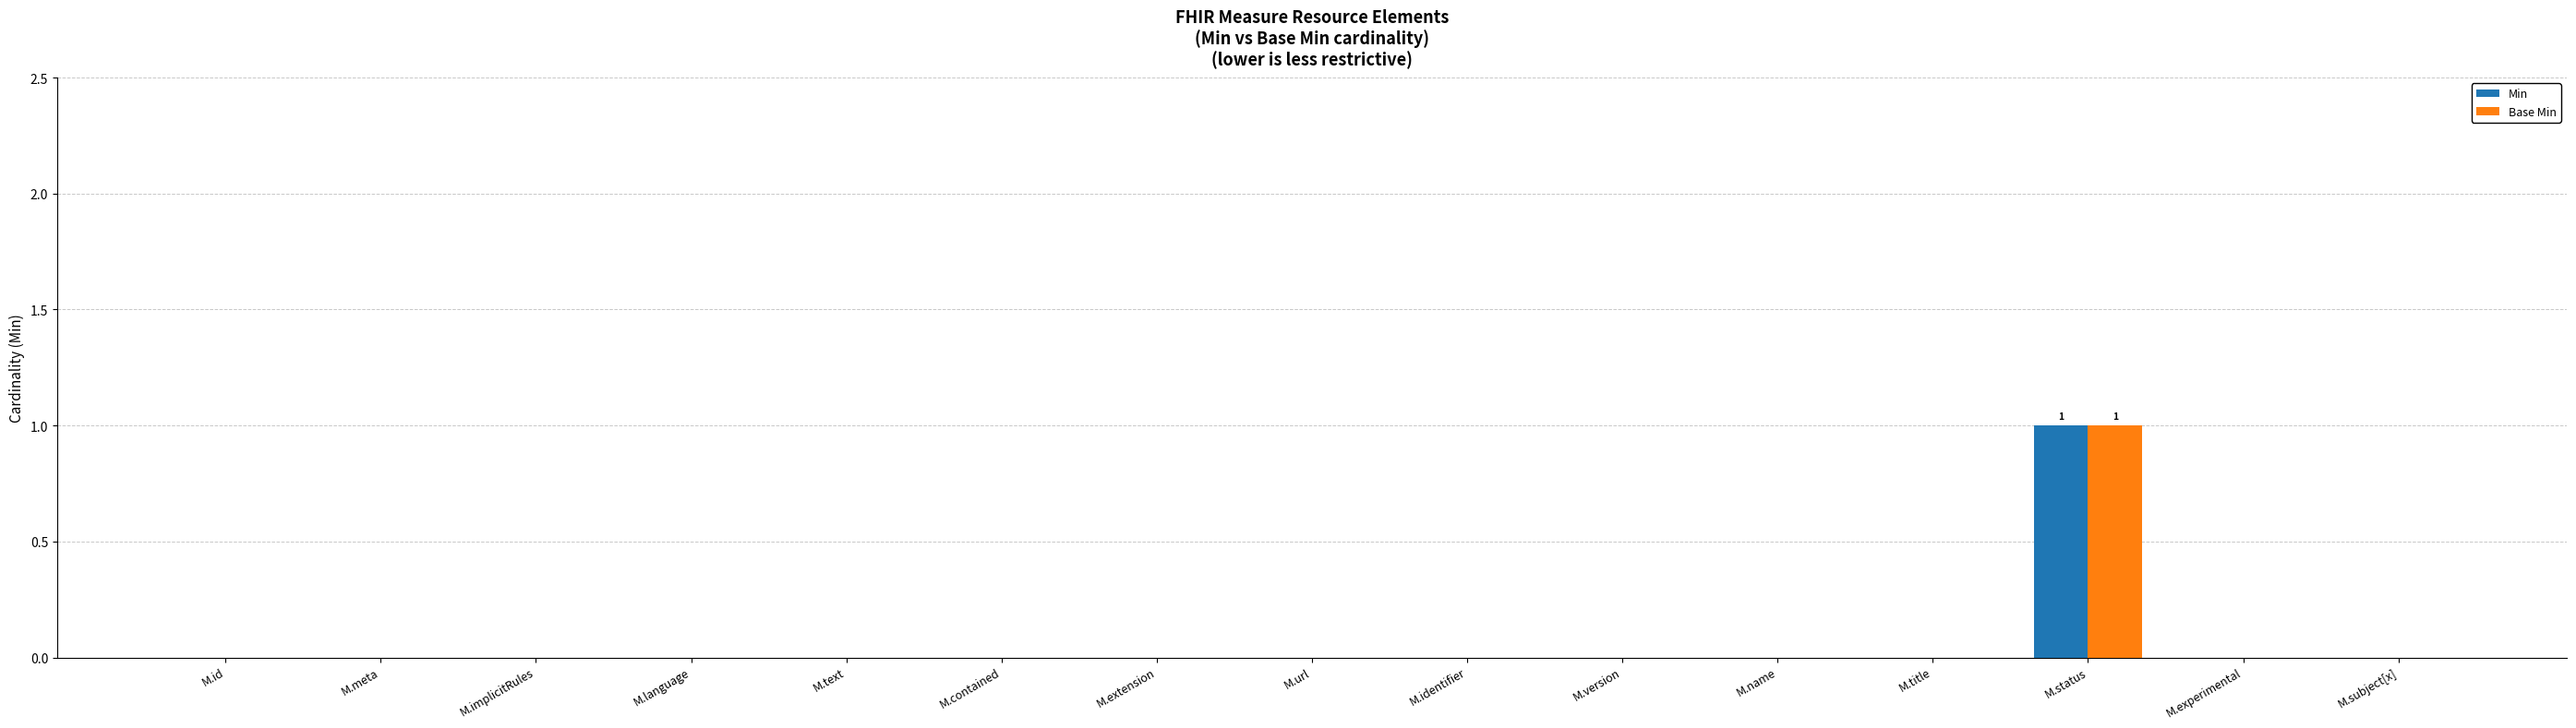

How many series are shown in this chart?

2